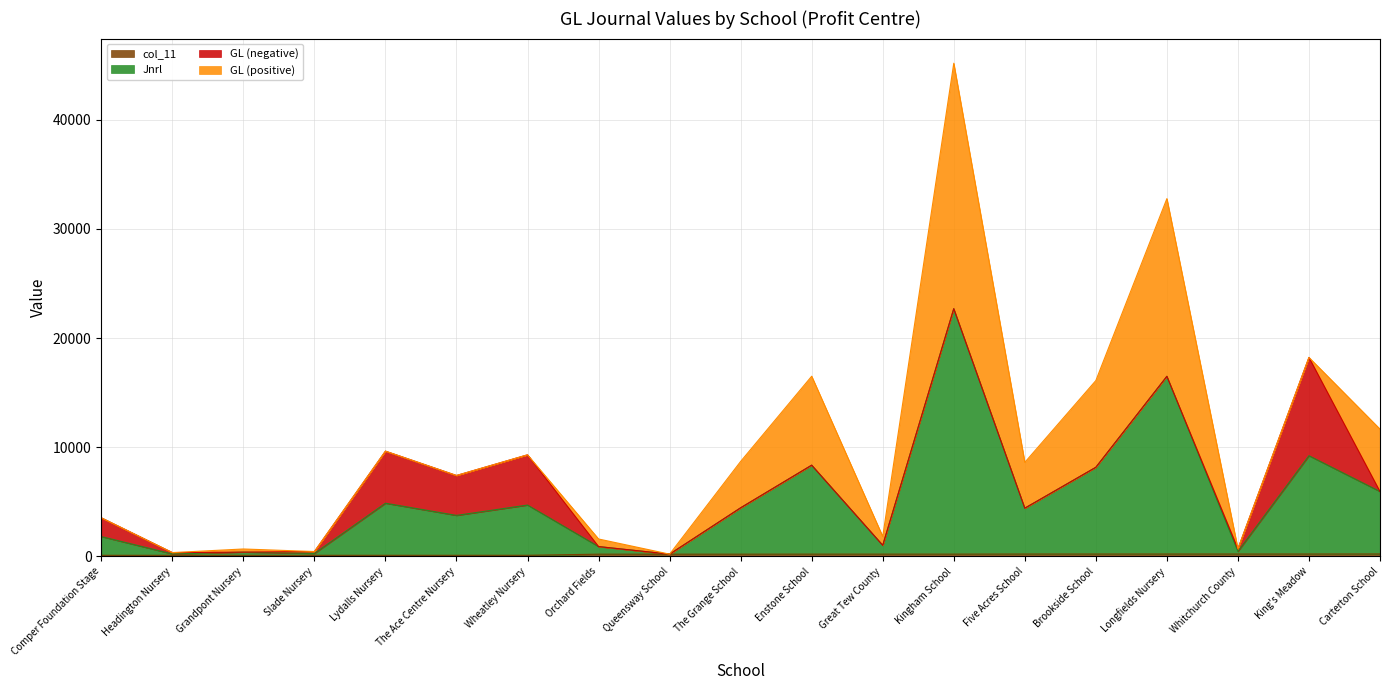

The value of Jnrl at Carterton School is 20843.9. True or false?

False